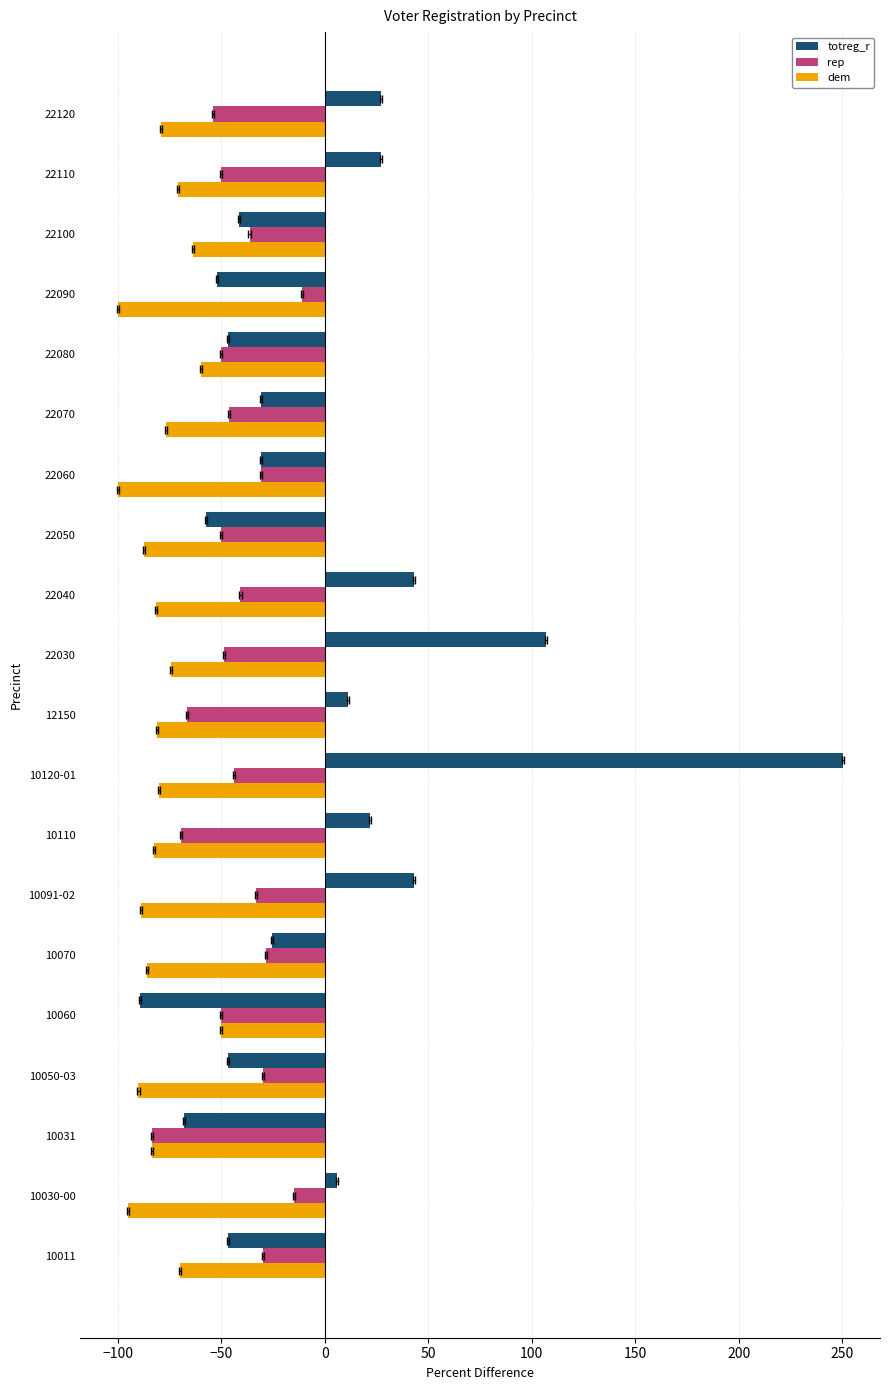

Which series changed the most between 10011 and 10091-02?

totreg_r